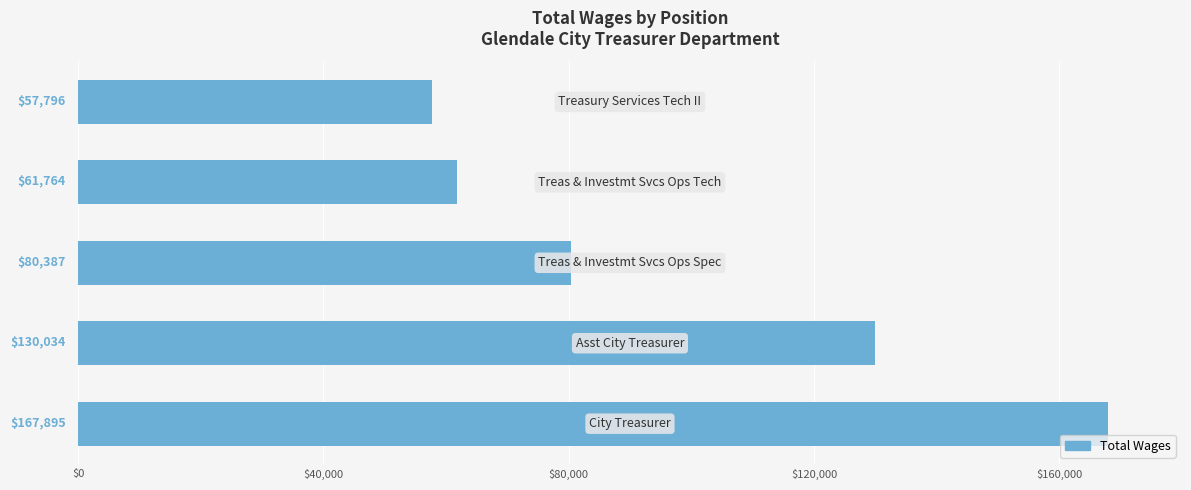

Reading top to bottom, list all the values displayed in this chart.

57796	61764	80387	130034	167895